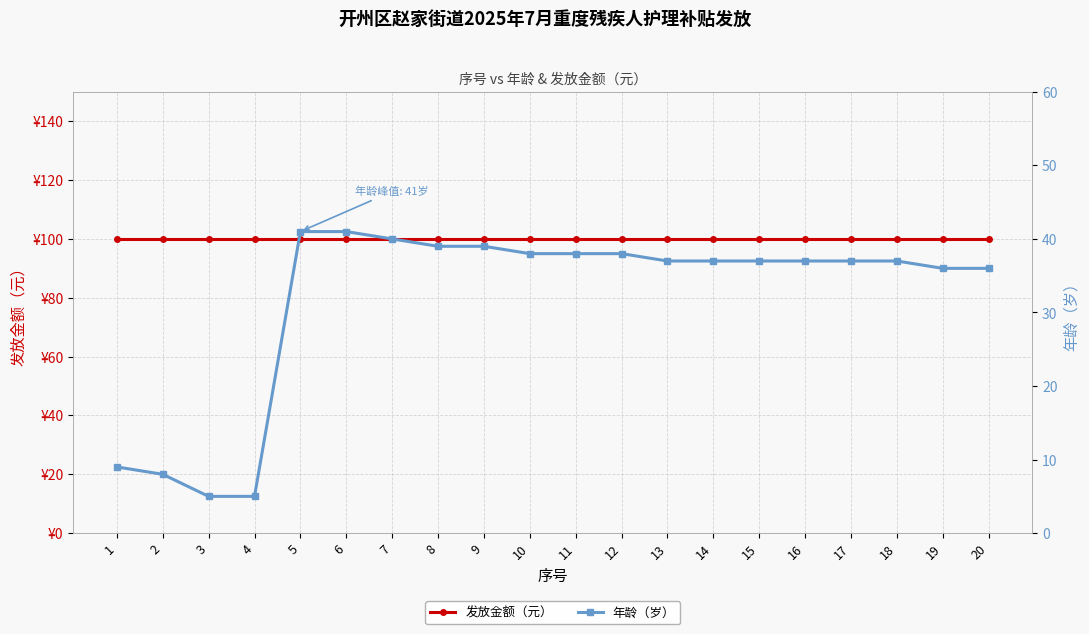

Does the chart display data point markers on the line(s)?

Yes